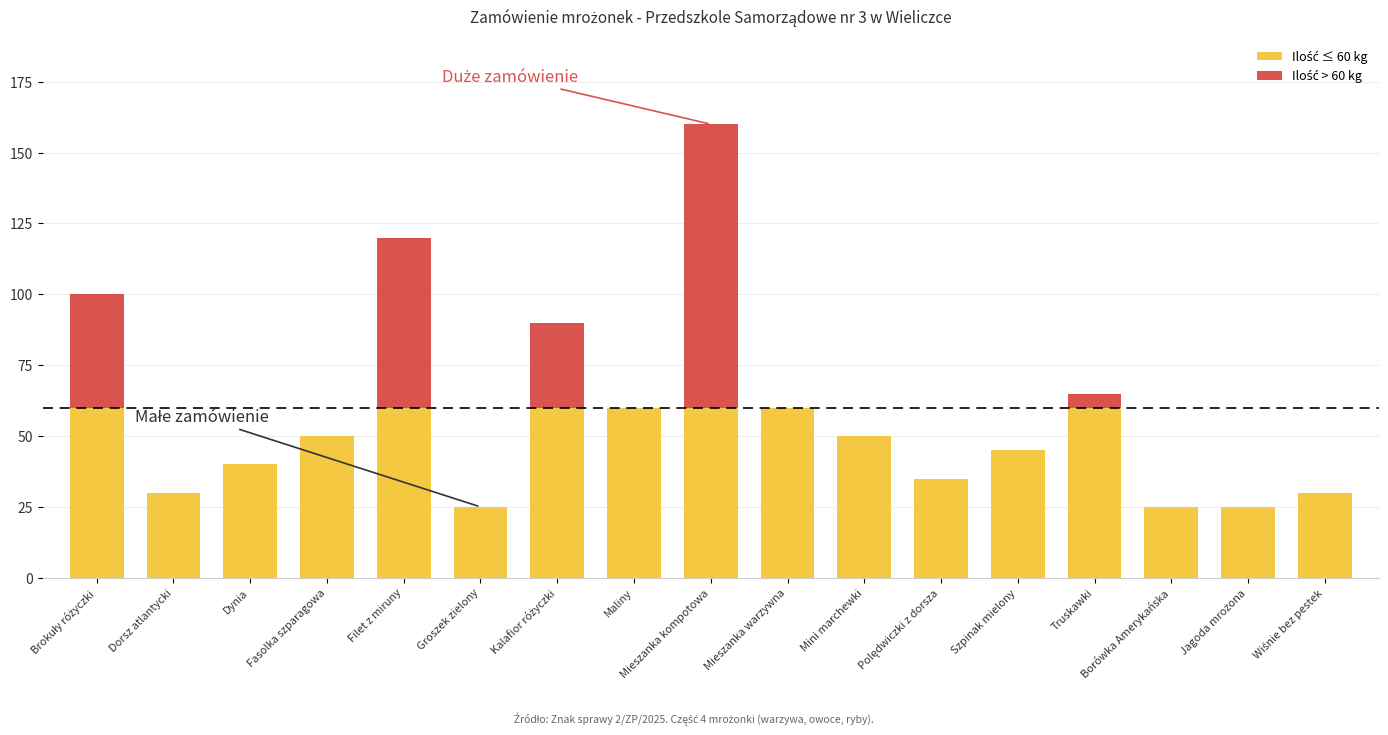

At which category is the sum across all series the highest?

Mieszanka kompotowa